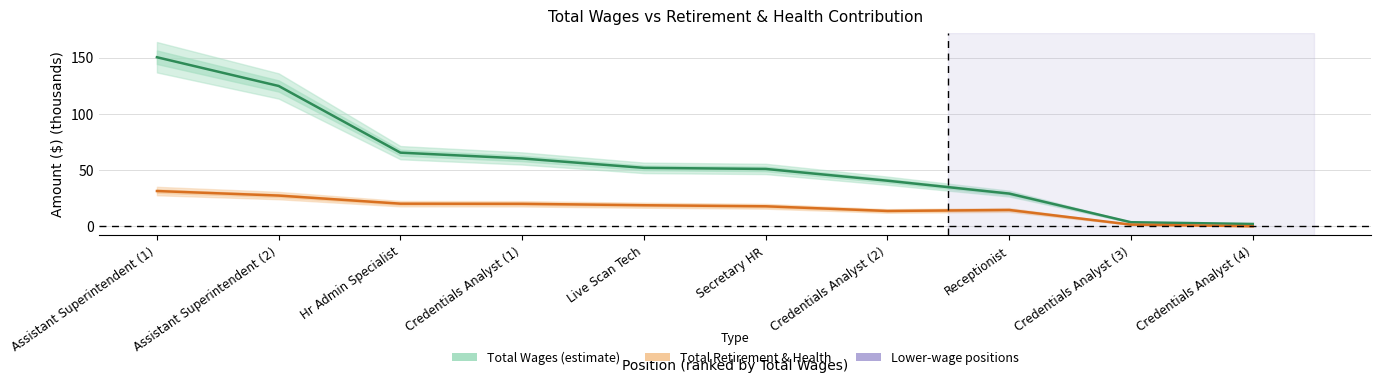

Reading left to right, list all the values displayed in this chart.

Total Wages: Assistant Superintendent (1)=150.3	Assistant Superintendent (2)=124.7	Hr Admin Specialist=65.4	Credentials Analyst (1)=60.2	Live Scan Tech=51.9	Secretary HR=50.9	Credentials Analyst (2)=40.5	Receptionist=29.0	Credentials Analyst (3)=3.5	Credentials Analyst (4)=2.0
Total Retirement & Health Contribution: Assistant Superintendent (1)=31.3	Assistant Superintendent (2)=27.3	Hr Admin Specialist=20.0	Credentials Analyst (1)=19.9	Live Scan Tech=18.7	Secretary HR=17.7	Credentials Analyst (2)=13.6	Receptionist=14.4	Credentials Analyst (3)=1.4	Credentials Analyst (4)=0.0